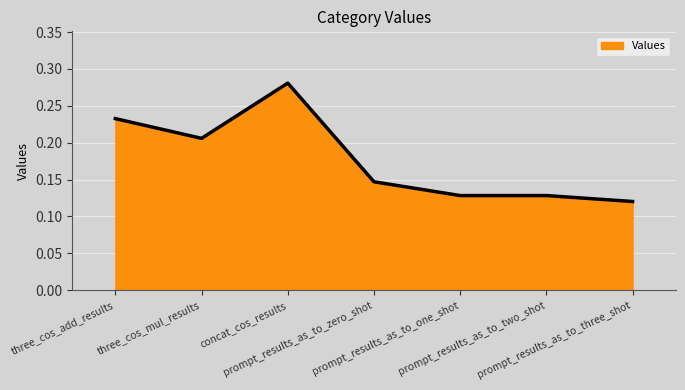

What is the sum of all values?

1.2